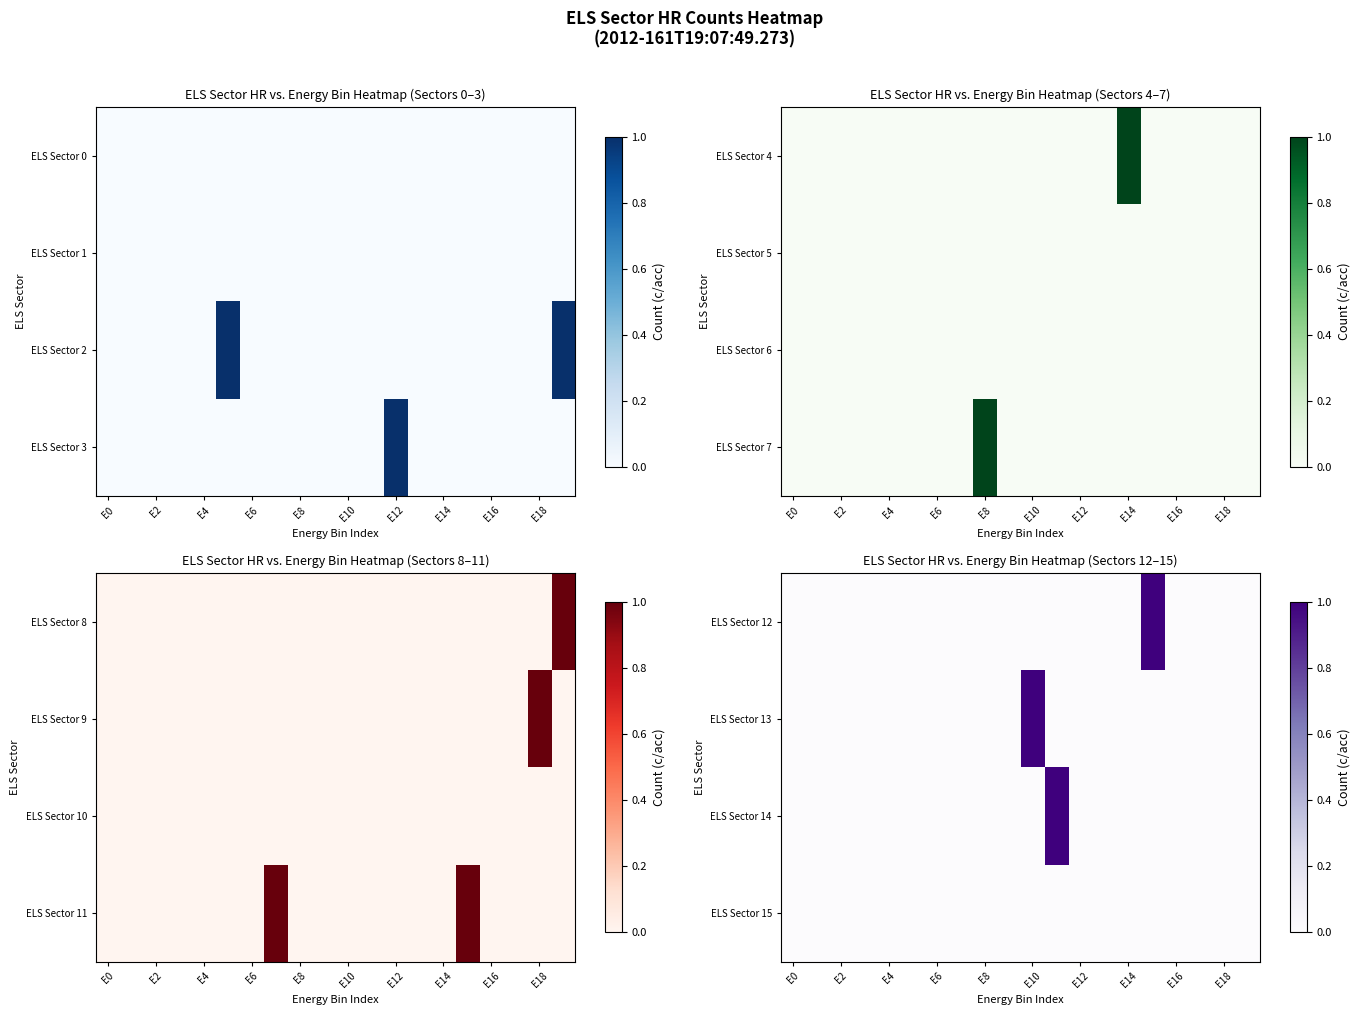

Which label corresponds to the largest value in the chart?

15